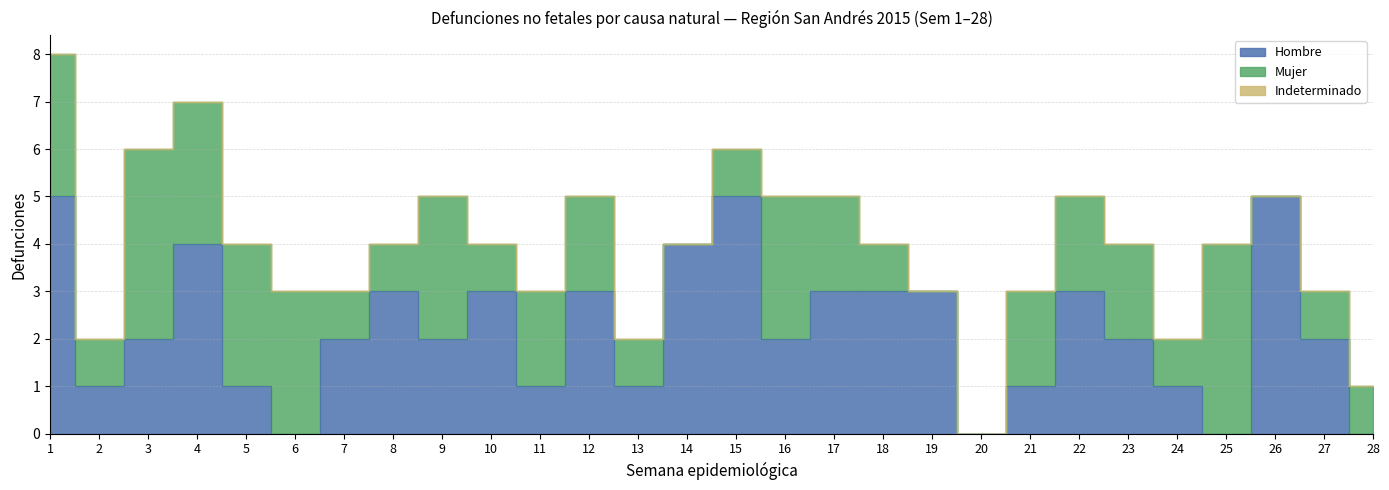

True or false: Mujer has a value of 0 at Semana 20.

True